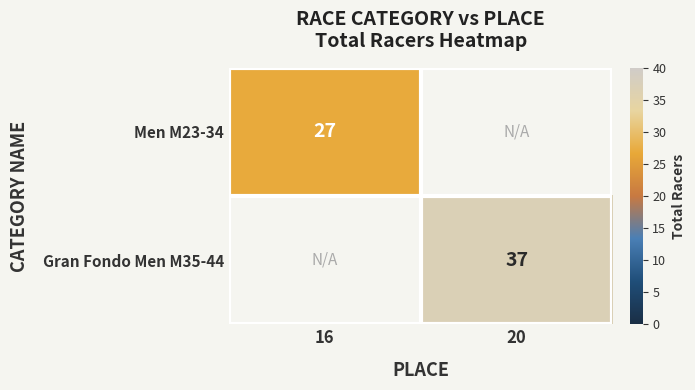

The Gran Fondo Men M35-44 series shows 37 at 20. True or false?

True